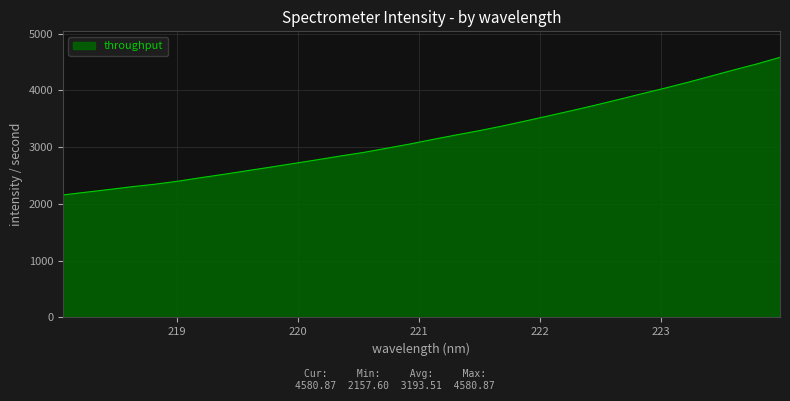

What is the difference between the maximum and minimum values?

2423.3